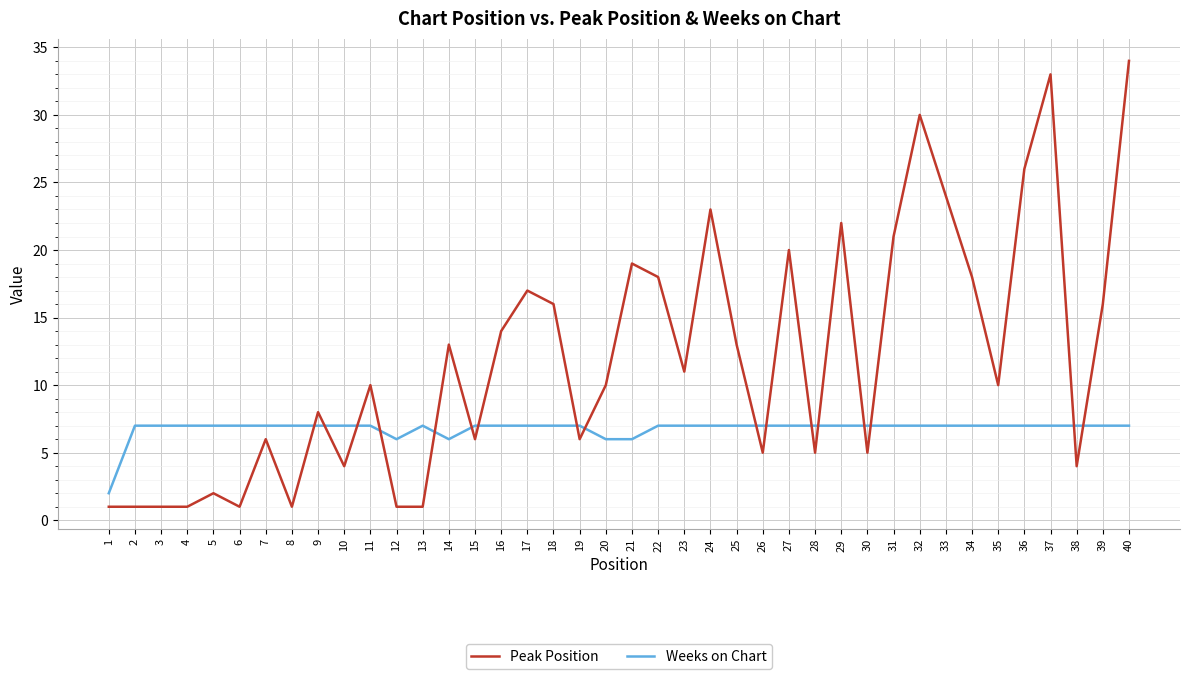

At which label is Peak Position closest to 17?

17